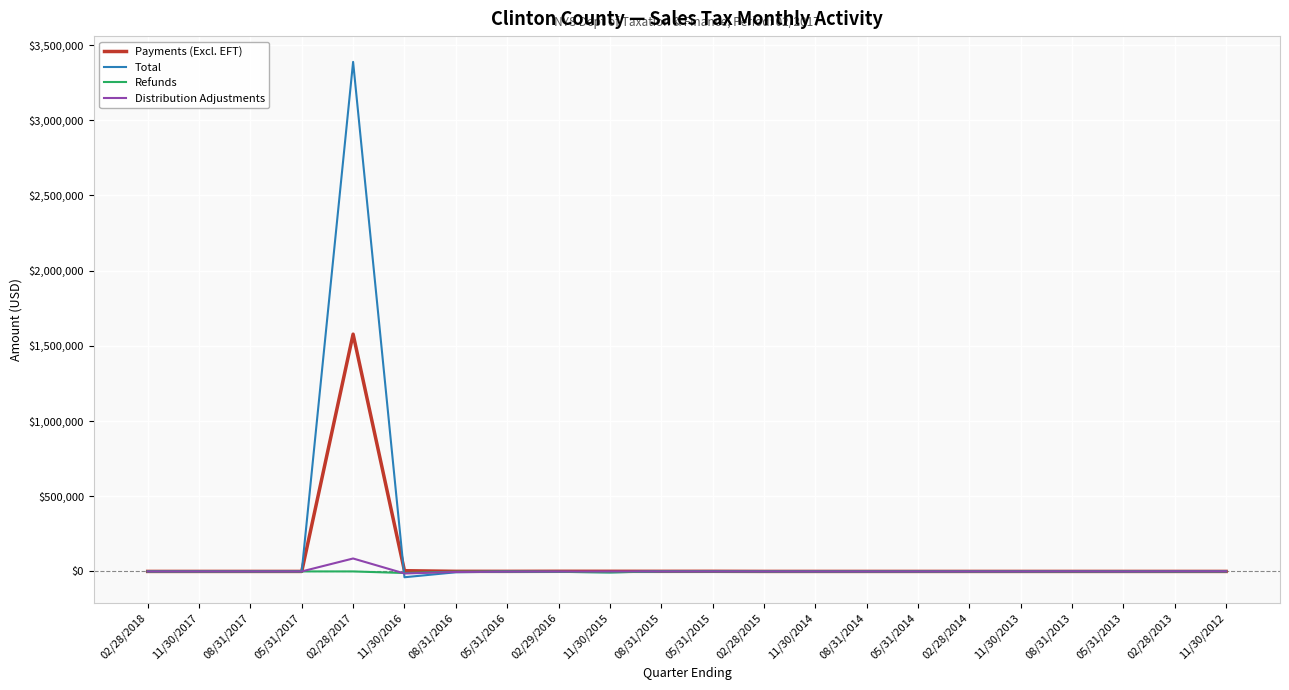

Which category has the lowest value across all series?

11/30/2016